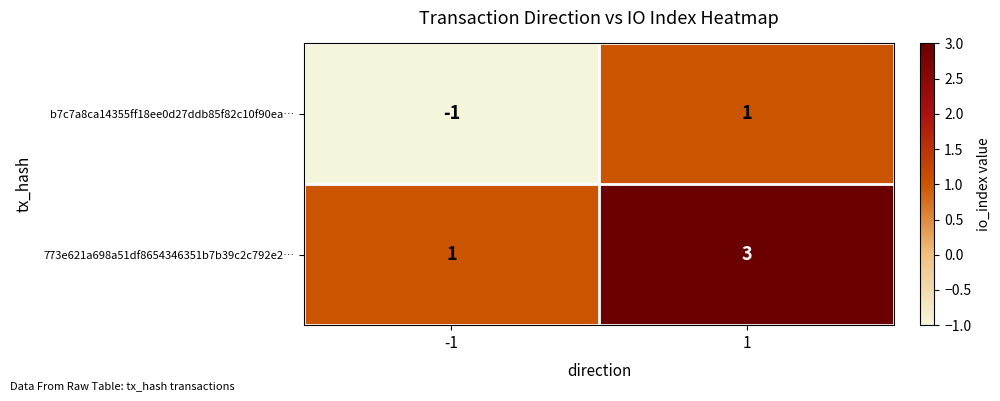

Reading left to right, transcribe all the data shown in this chart.

b7c7a8ca14355ff18ee0d27ddb85f82c10f90ea…: -1=-1	1=1
773e621a698a51df8654346351b7b39c2c792e2…: -1=1	1=3